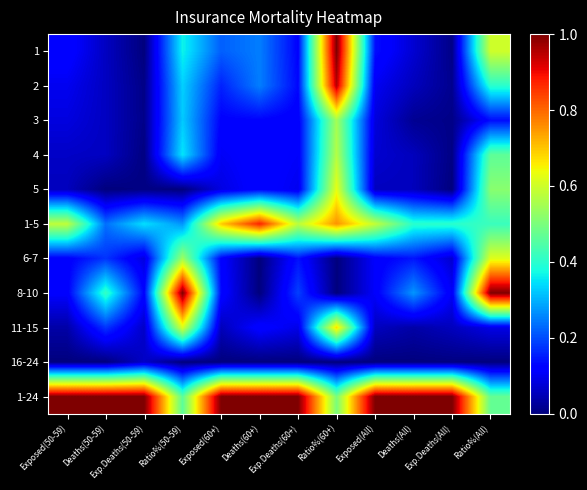

Reading right to left, list all the values displayed in this chart.

1: Ratio%(All)=0.6	Exp.Deaths(All)=0.0	Deaths(All)=0.1	Exposed(All)=0.1	Ratio%(60+)=1.0	Exp.Deaths(60+)=0.1	Deaths(60+)=0.2	Exposed(60+)=0.2	Ratio%(50-59)=0.4	Exp.Deaths(50-59)=0.0	Deaths(50-59)=0.1	Exposed(50-59)=0.1
2: Ratio%(All)=0.4	Exp.Deaths(All)=0.0	Deaths(All)=0.1	Exposed(All)=0.1	Ratio%(60+)=1.0	Exp.Deaths(60+)=0.1	Deaths(60+)=0.2	Exposed(60+)=0.2	Ratio%(50-59)=0.3	Exp.Deaths(50-59)=0.0	Deaths(50-59)=0.1	Exposed(50-59)=0.1
3: Ratio%(All)=0.1	Exp.Deaths(All)=0.0	Deaths(All)=0.0	Exposed(All)=0.1	Ratio%(60+)=0.5	Exp.Deaths(60+)=0.1	Deaths(60+)=0.1	Exposed(60+)=0.1	Ratio%(50-59)=0.3	Exp.Deaths(50-59)=0.0	Deaths(50-59)=0.1	Exposed(50-59)=0.1
4: Ratio%(All)=0.5	Exp.Deaths(All)=0.0	Deaths(All)=0.1	Exposed(All)=0.1	Ratio%(60+)=0.6	Exp.Deaths(60+)=0.1	Deaths(60+)=0.1	Exposed(60+)=0.1	Ratio%(50-59)=0.4	Exp.Deaths(50-59)=0.0	Deaths(50-59)=0.1	Exposed(50-59)=0.1
5: Ratio%(All)=0.5	Exp.Deaths(All)=0.0	Deaths(All)=0.1	Exposed(All)=0.1	Ratio%(60+)=0.6	Exp.Deaths(60+)=0.1	Deaths(60+)=0.1	Exposed(60+)=0.1	Ratio%(50-59)=0.0	Exp.Deaths(50-59)=0.0	Deaths(50-59)=0.0	Exposed(50-59)=0.1
1-5: Ratio%(All)=0.4	Exp.Deaths(All)=0.4	Deaths(All)=0.4	Exposed(All)=0.6	Ratio%(60+)=0.8	Exp.Deaths(60+)=0.6	Deaths(60+)=0.9	Exposed(60+)=0.7	Ratio%(50-59)=0.3	Exp.Deaths(50-59)=0.3	Deaths(50-59)=0.2	Exposed(50-59)=0.6
6-7: Ratio%(All)=0.6	Exp.Deaths(All)=0.1	Deaths(All)=0.1	Exposed(All)=0.1	Ratio%(60+)=0.0	Exp.Deaths(60+)=0.1	Deaths(60+)=0.0	Exposed(60+)=0.1	Ratio%(50-59)=0.5	Exp.Deaths(50-59)=0.1	Deaths(50-59)=0.2	Exposed(50-59)=0.1
8-10: Ratio%(All)=1.0	Exp.Deaths(All)=0.1	Deaths(All)=0.3	Exposed(All)=0.1	Ratio%(60+)=0.0	Exp.Deaths(60+)=0.2	Deaths(60+)=0.0	Exposed(60+)=0.1	Ratio%(50-59)=1.0	Exp.Deaths(50-59)=0.1	Deaths(50-59)=0.4	Exposed(50-59)=0.1
11-15: Ratio%(All)=0.1	Exp.Deaths(All)=0.1	Deaths(All)=0.0	Exposed(All)=0.1	Ratio%(60+)=0.7	Exp.Deaths(60+)=0.1	Deaths(60+)=0.1	Exposed(60+)=0.1	Ratio%(50-59)=0.6	Exp.Deaths(50-59)=0.1	Deaths(50-59)=0.2	Exposed(50-59)=0.0
16-24: Ratio%(All)=0.0	Exp.Deaths(All)=0.0	Deaths(All)=0.0	Exposed(All)=0.0	Ratio%(60+)=0.0	Exp.Deaths(60+)=0.0	Deaths(60+)=0.0	Exposed(60+)=0.0	Ratio%(50-59)=0.0	Exp.Deaths(50-59)=0.1	Deaths(50-59)=0.0	Exposed(50-59)=0.0
1-24: Ratio%(All)=0.5	Exp.Deaths(All)=1.0	Deaths(All)=1.0	Exposed(All)=1.0	Ratio%(60+)=0.5	Exp.Deaths(60+)=1.0	Deaths(60+)=1.0	Exposed(60+)=1.0	Ratio%(50-59)=0.5	Exp.Deaths(50-59)=1.0	Deaths(50-59)=1.0	Exposed(50-59)=1.0